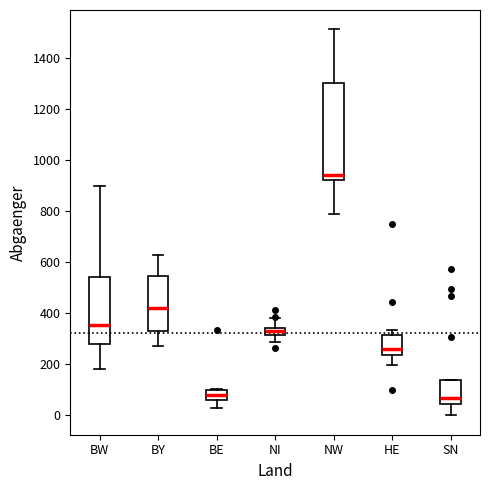

Which box's median line is the highest?

NW